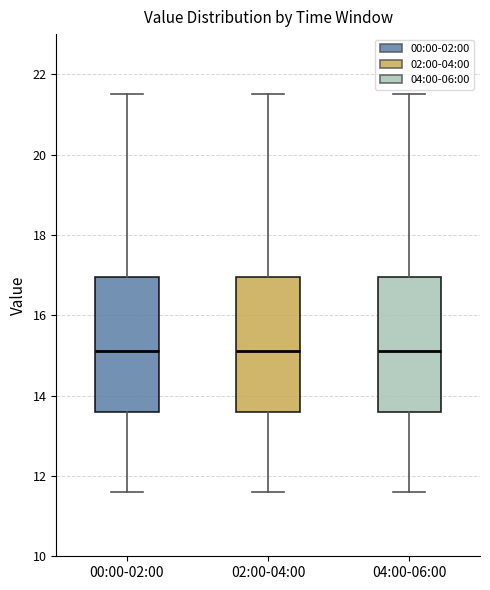

Where does the median line of the box for 02:00-04:00 sit on the y-axis? The values are not printed on the chart, so give them approximately, as read against the axis.

15.2